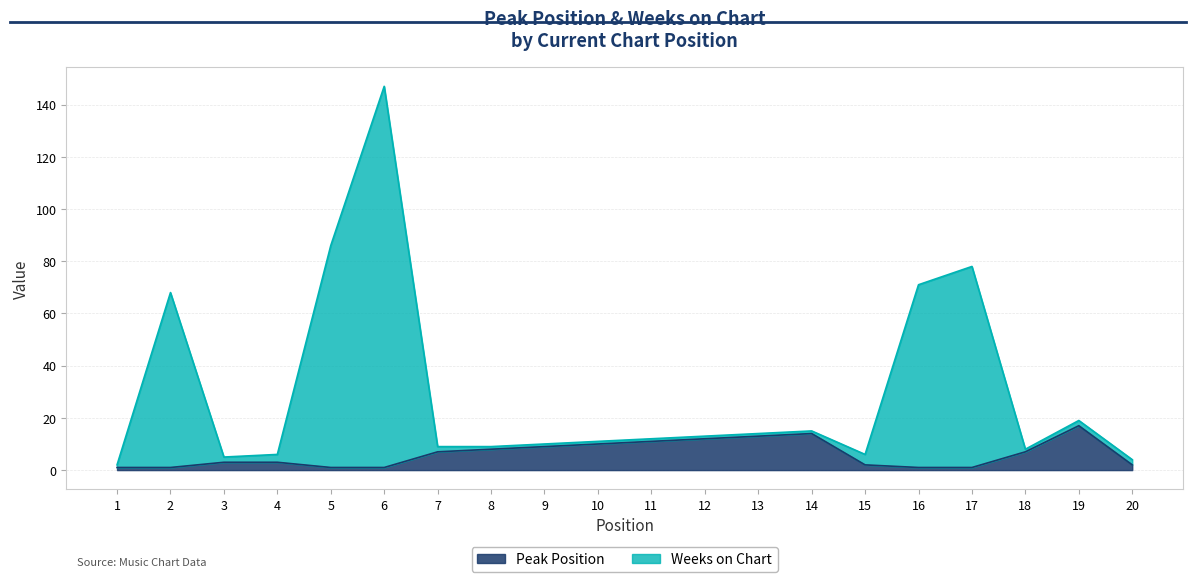

What is the difference between the maximum and second lowest values in the Weeks on Chart series?

143